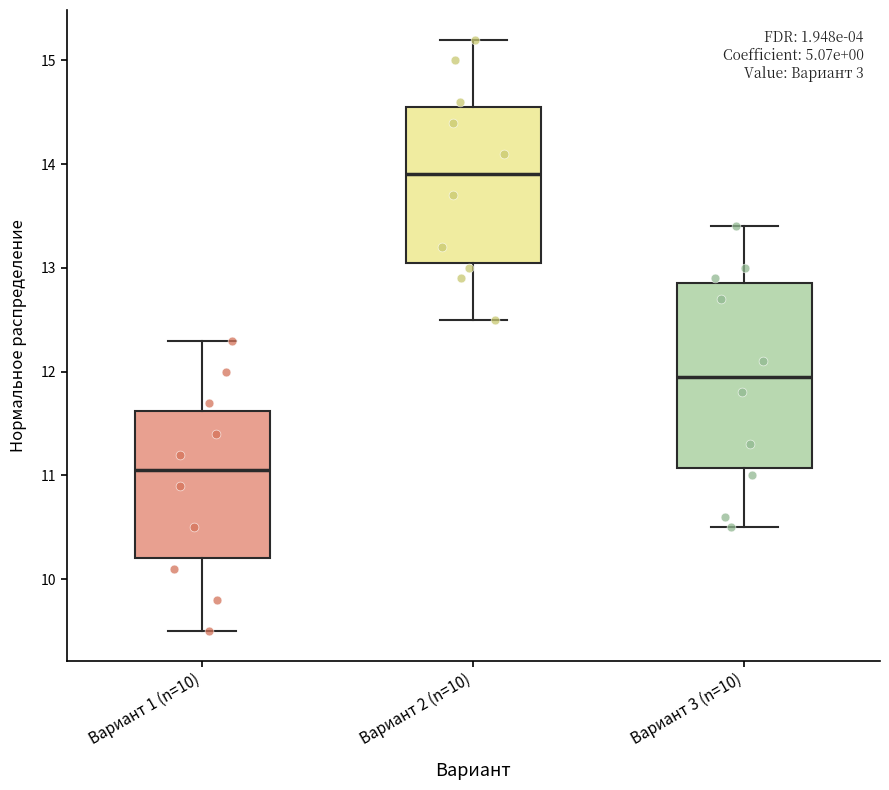

Reading left to right, read every box against the y-axis: the position of its median line, the range the box covers, and the ends of its whiskers. The values are not printed on the chart, so give them approximately, as read against the axis.

Вариант 1 (n=10): median 11.1, box 10.2 to 11.6, whiskers 9.5 to 12.3
Вариант 2 (n=10): median 13.9, box 13.1 to 14.6, whiskers 12.5 to 15.2
Вариант 3 (n=10): median 12.0, box 11.1 to 12.9, whiskers 10.5 to 13.4